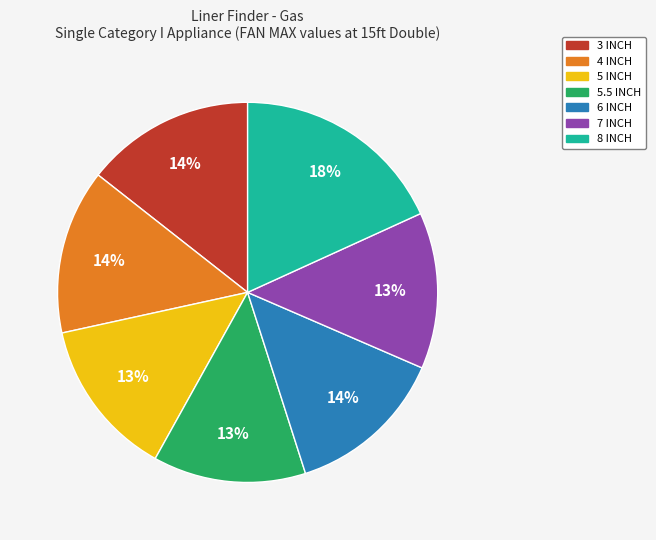

What is the ratio of the value at 4 INCH to the value at 6 INCH?

1.0